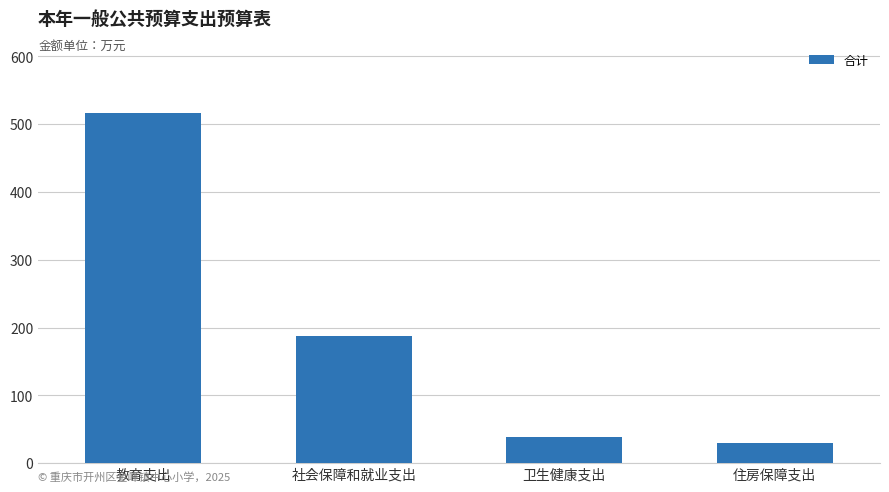

What is the ratio of the value at 社会保障和就业支出 to the value at 住房保障支出?

6.2